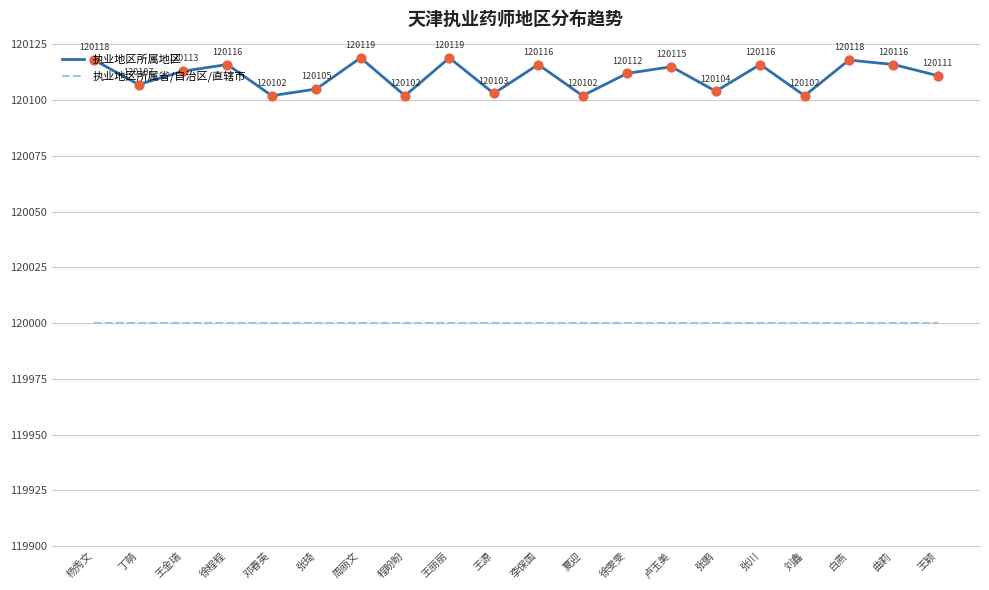

At how many categories does at least one series exceed 120068?

20